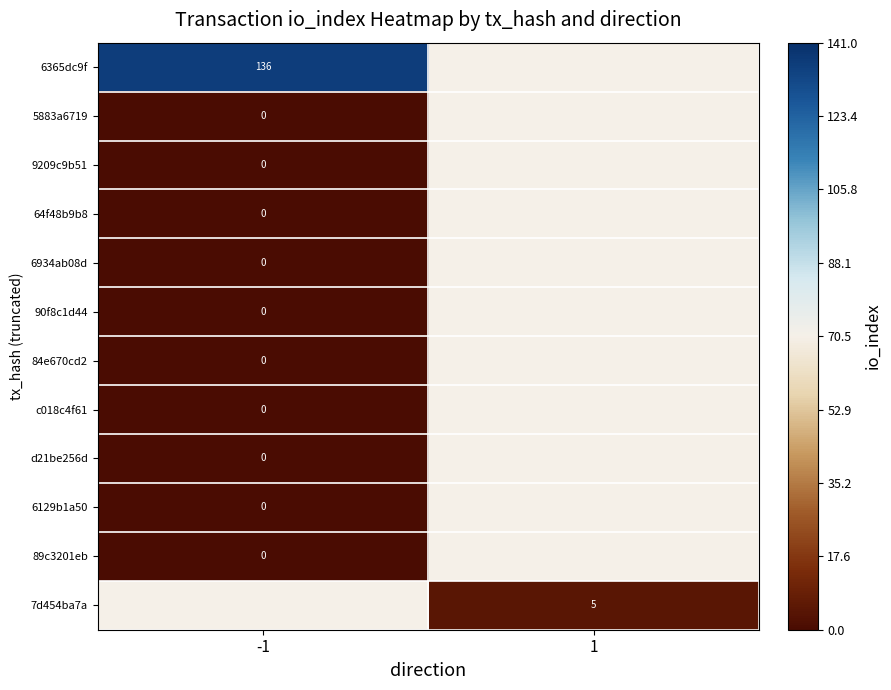

Is the value of 7d454ba7a at 1 greater than the value of 9209c9b51 at -1?

Yes